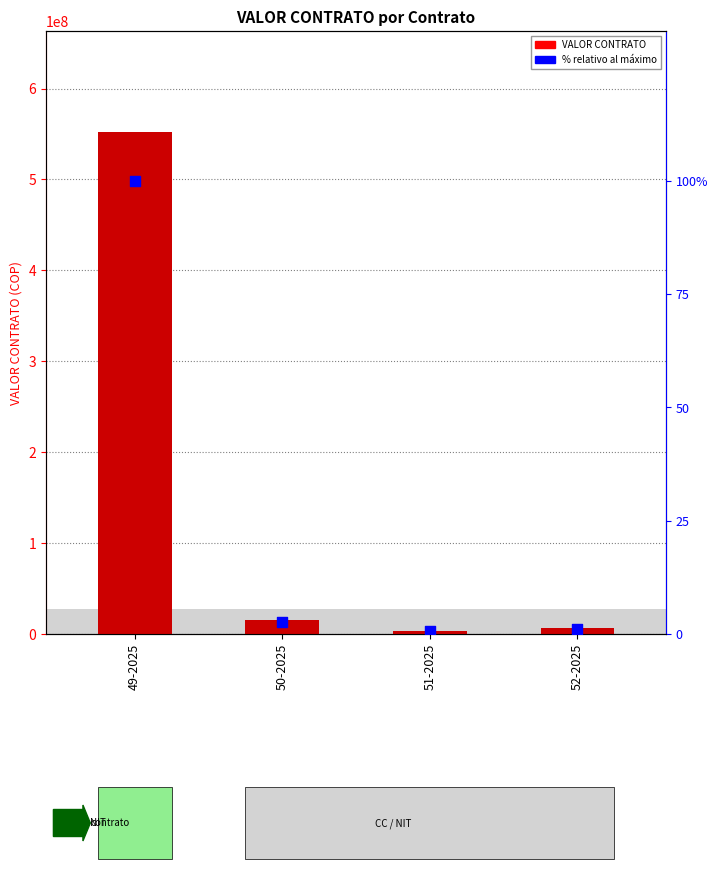

Which series has the largest Y range (max minus min)?

VALOR CONTRATO